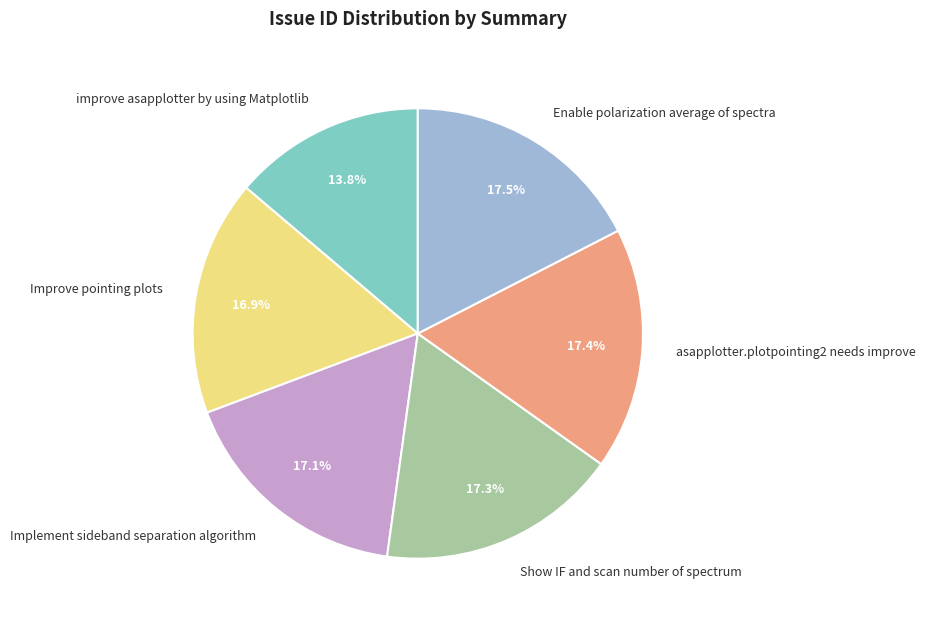

To the nearest percent, what is the difference between the largest and smallest slice percentages?

4%